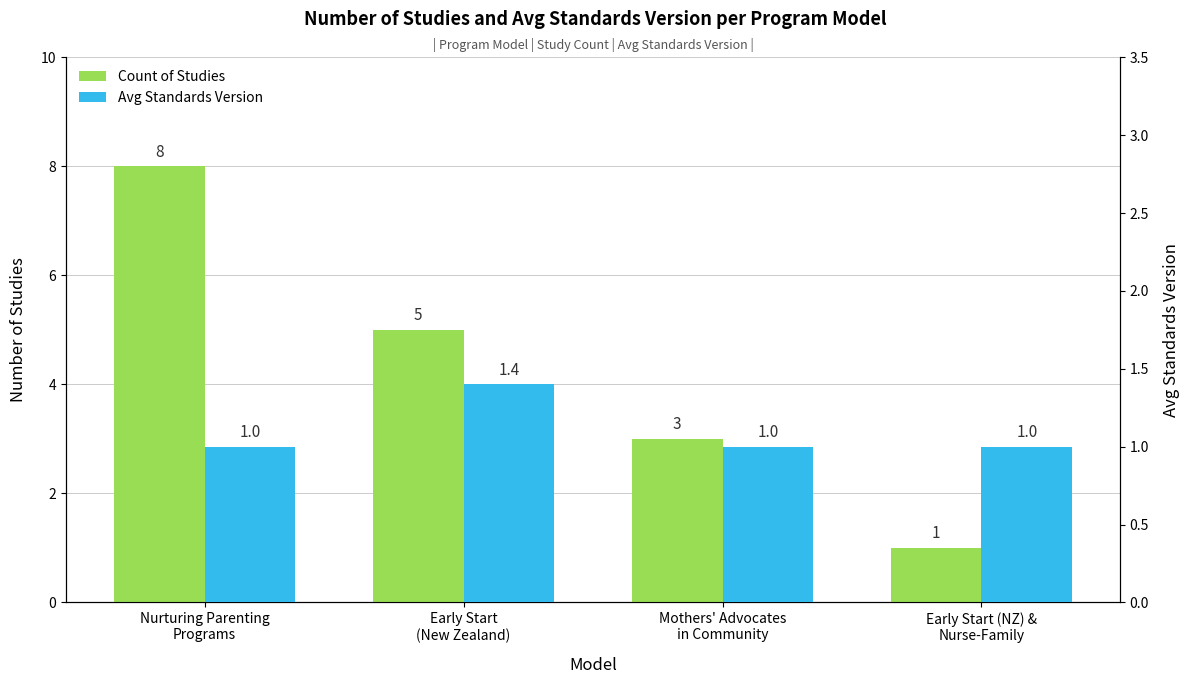

Which series has the widest spread of values?

Count of Studies